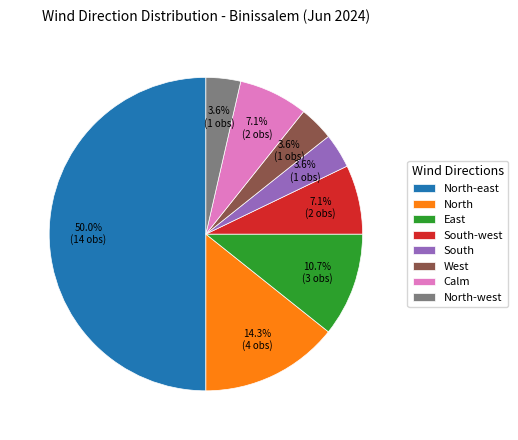

True or false: North accounts for 26% of the total.

False